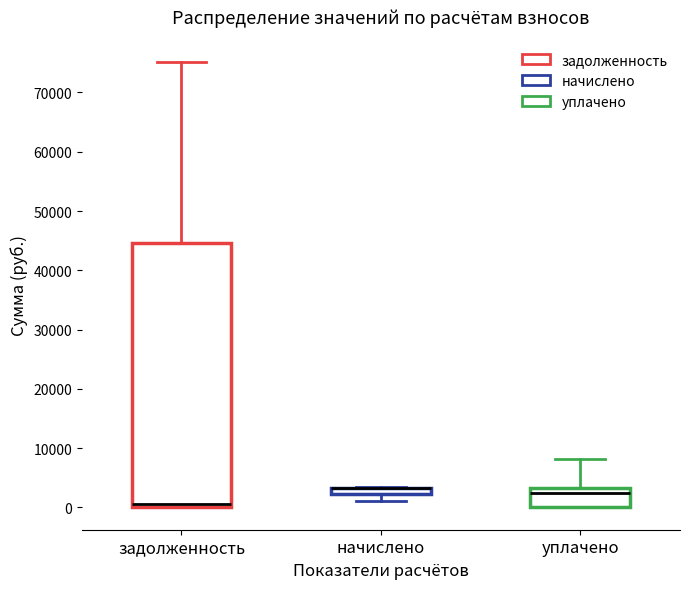

Comparing the boxes themselves (not the whiskers), which one is the tallest?

задолженность